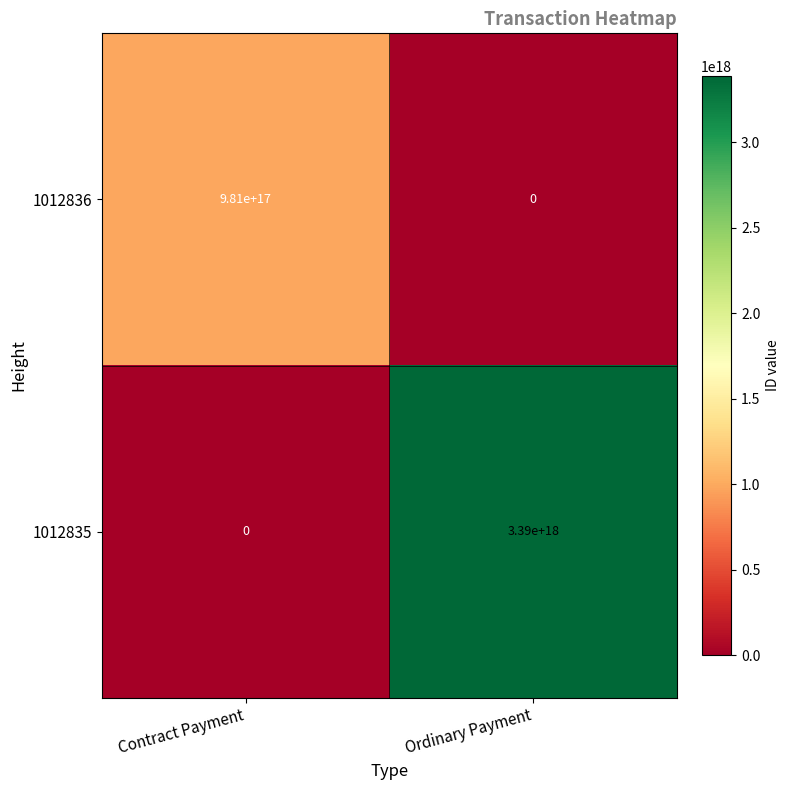

The 1012835 series shows 5866966888657898496 at Ordinary Payment. True or false?

False